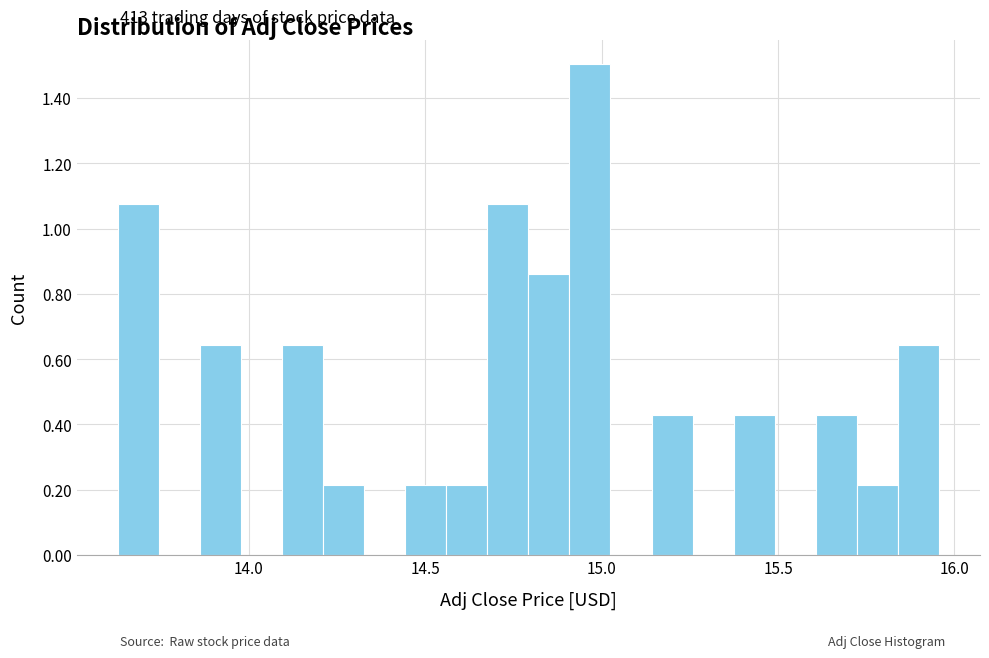

Read against the x-axis, roughly where is the centre of the tallest bar?

14.95